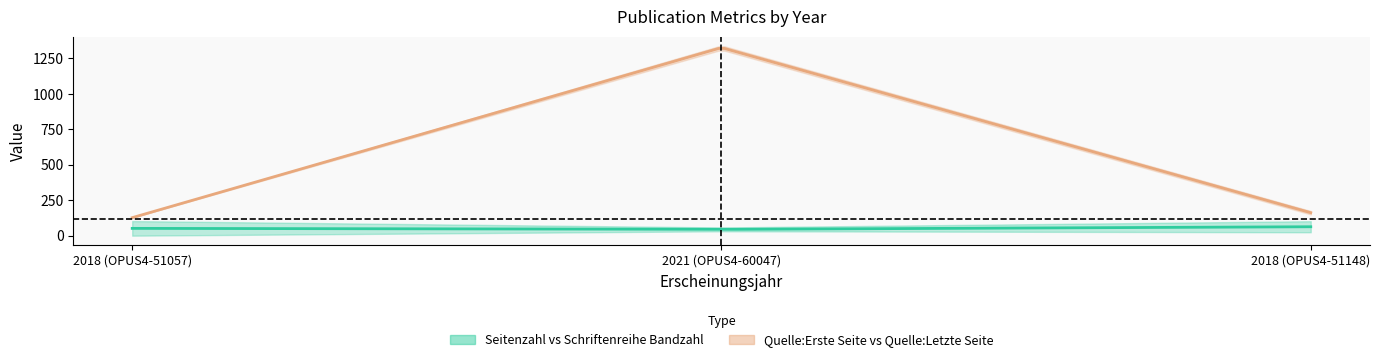

What is the difference between the maximum and second lowest values in the Schriftenreihe Bandzahl series?

1